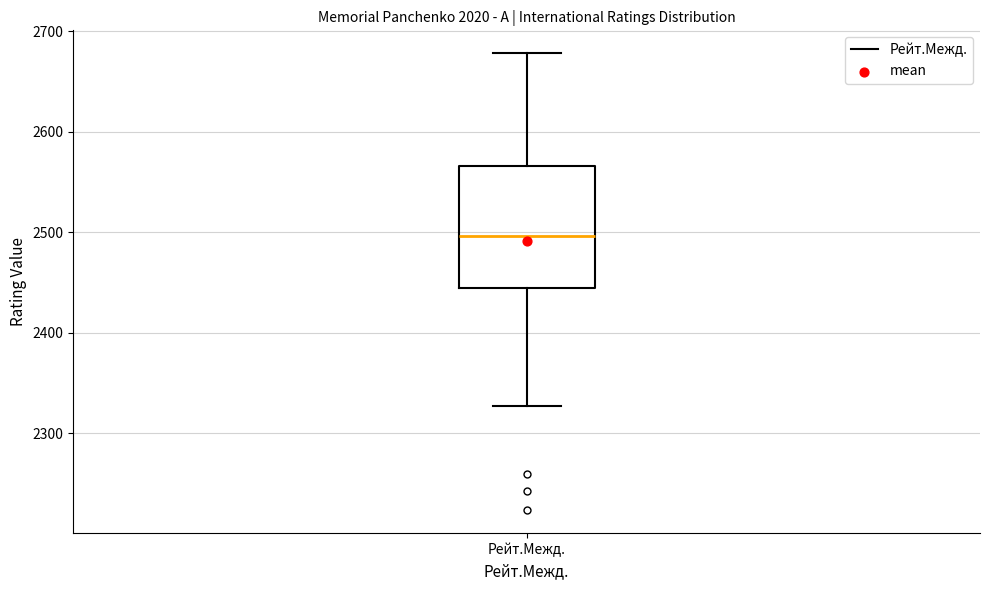

Read this box plot against the y-axis: the position of the median line, the range covered by the box, and the ends of both whiskers. The values are not printed on the chart, so give them approximately, as read against the axis.

median 2500, box 2440 to 2570, whiskers 2330 to 2680